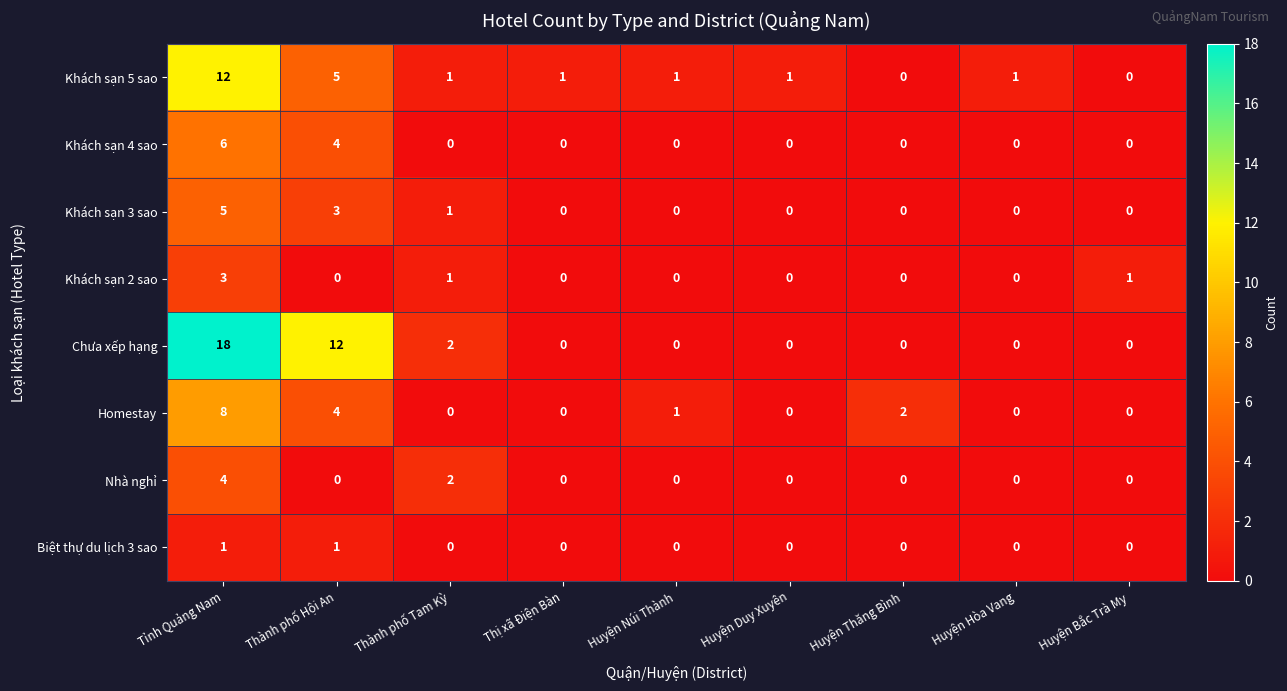

Which label corresponds to the largest value in the chart?

Tỉnh Quảng Nam